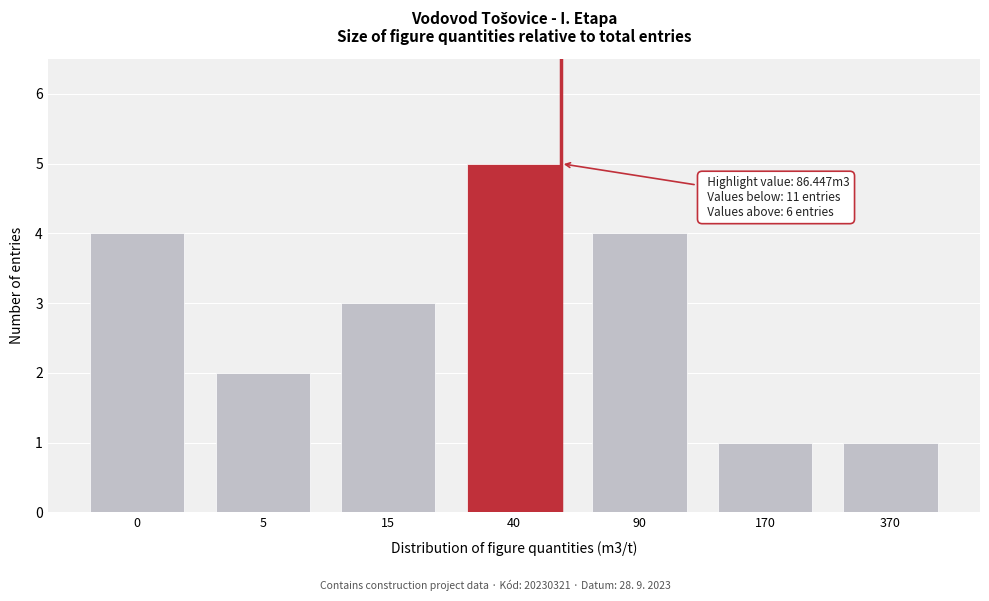

Reading right to left, list all the values displayed in this chart.

370=1	170=1	90=4	40=5	15=3	5=2	0=4